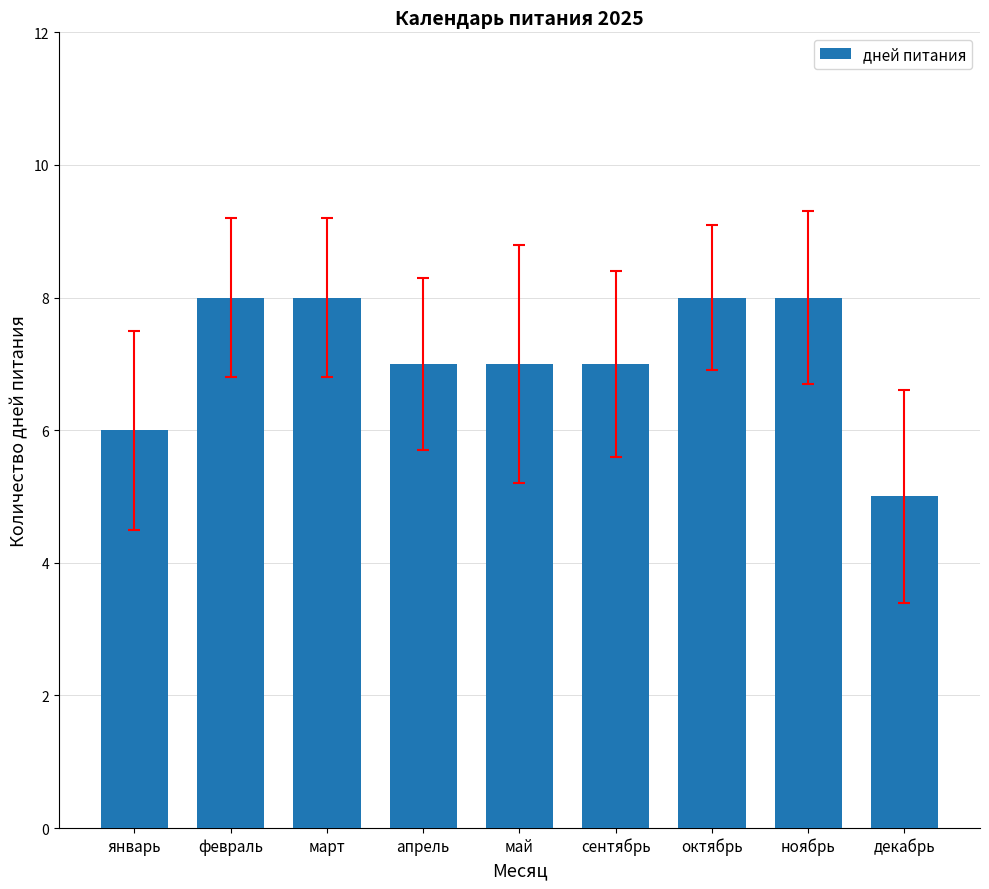

At which category does the chart reach its minimum across all series?

декабрь